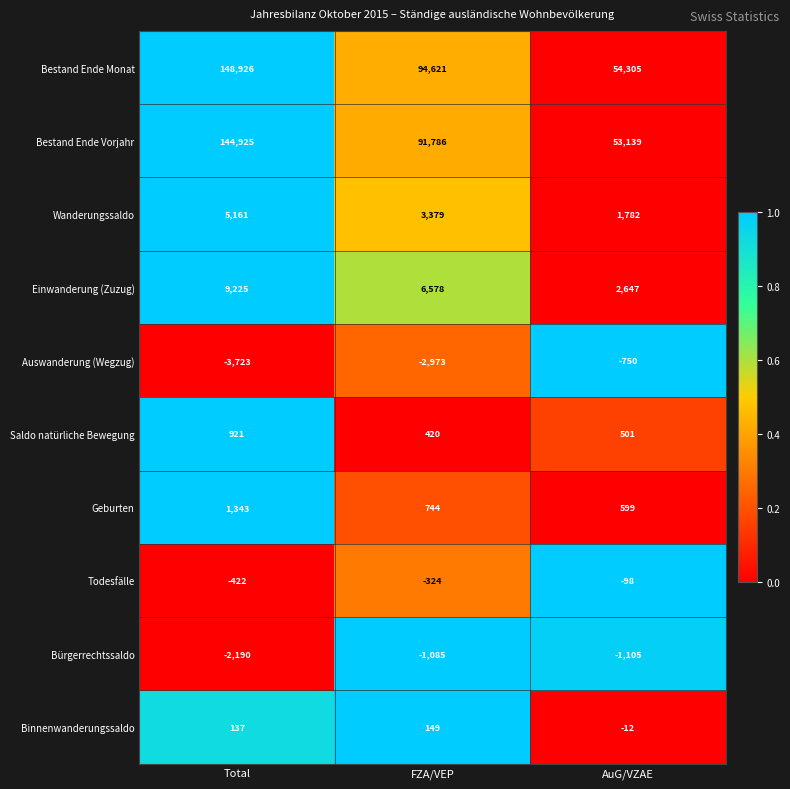

At which category is the sum across all series the highest?

Total